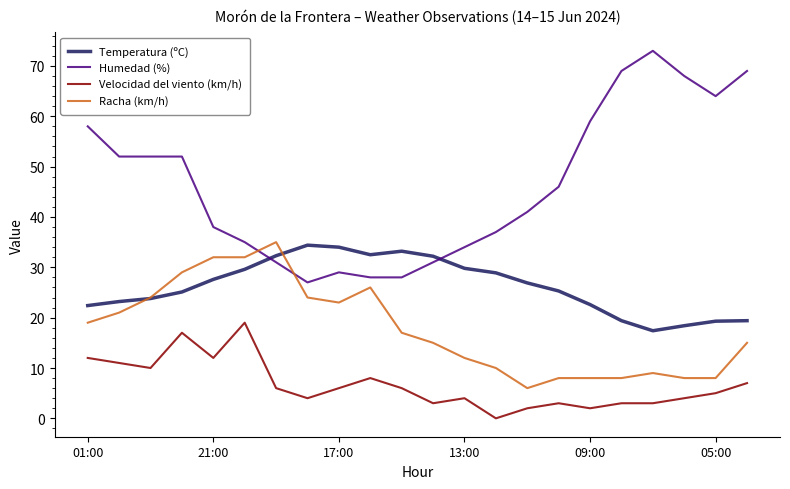

List the series in order of their overall mean, lowest first.

Velocidad del viento (km/h), Racha (km/h), Temperatura (ºC), Humedad (%)